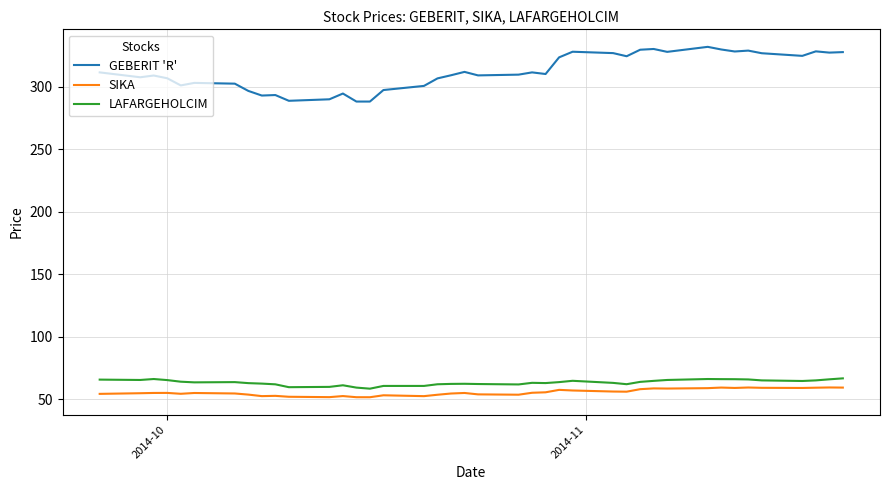

Which series has the largest range (max minus min)?

GEBERIT 'R'